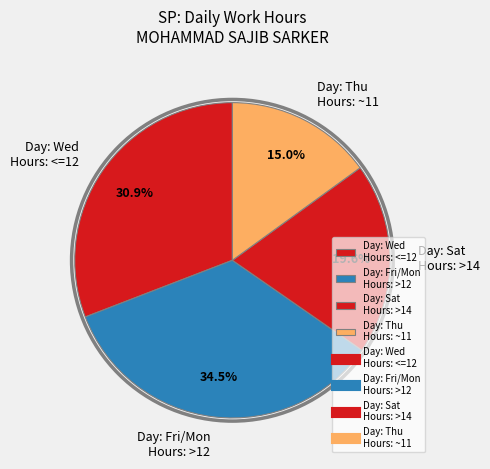

Does any single category account for the majority?

No